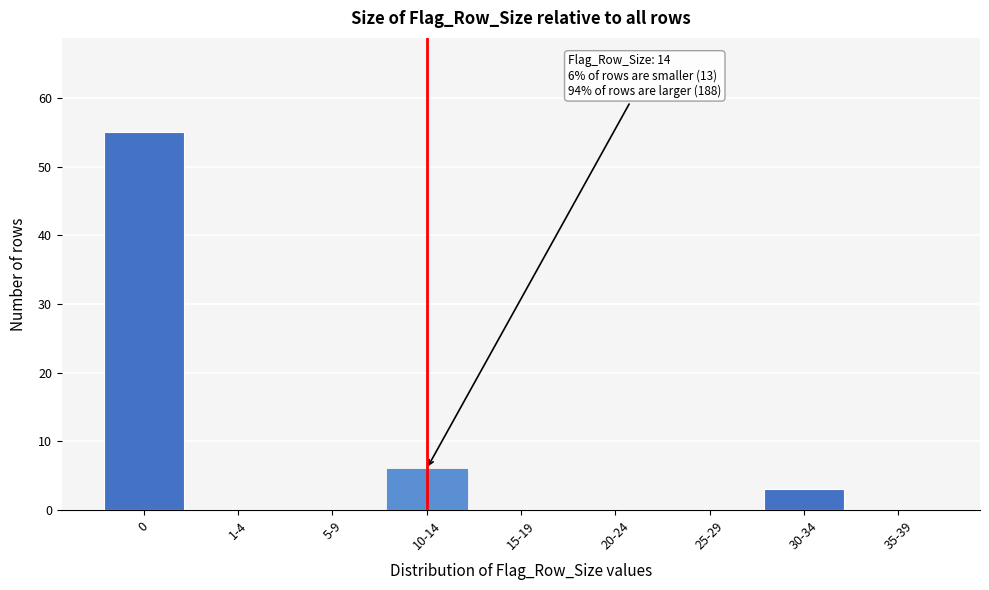

Reading right to left, what are all the values shown in this chart?

35-39=0	30-34=3	25-29=0	20-24=0	15-19=0	10-14=6	5-9=0	1-4=0	0=55